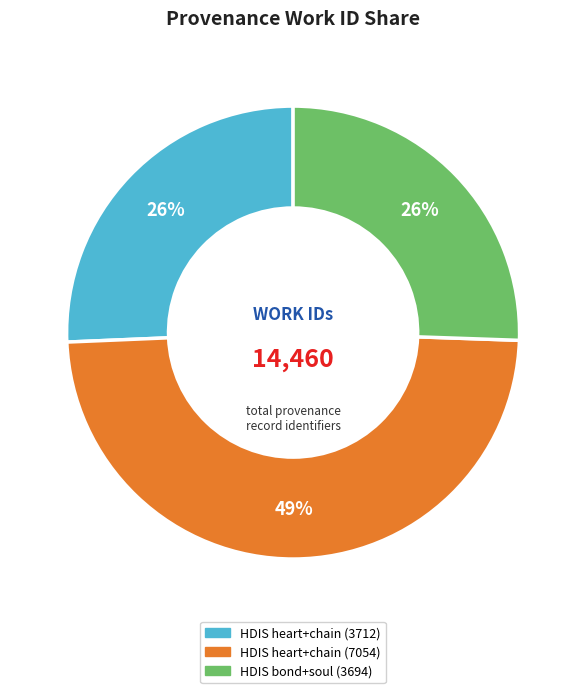

Is there any slice that represents more than half of the pie?

No